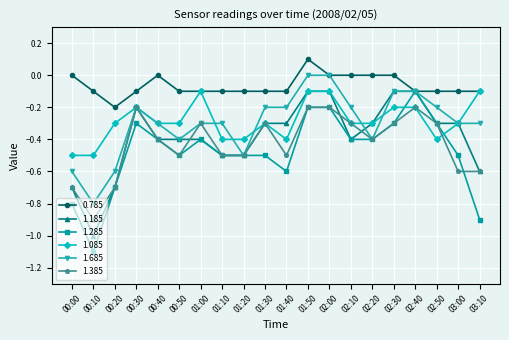

The value of 1.685 at 03:00 is -0.1. True or false?

False